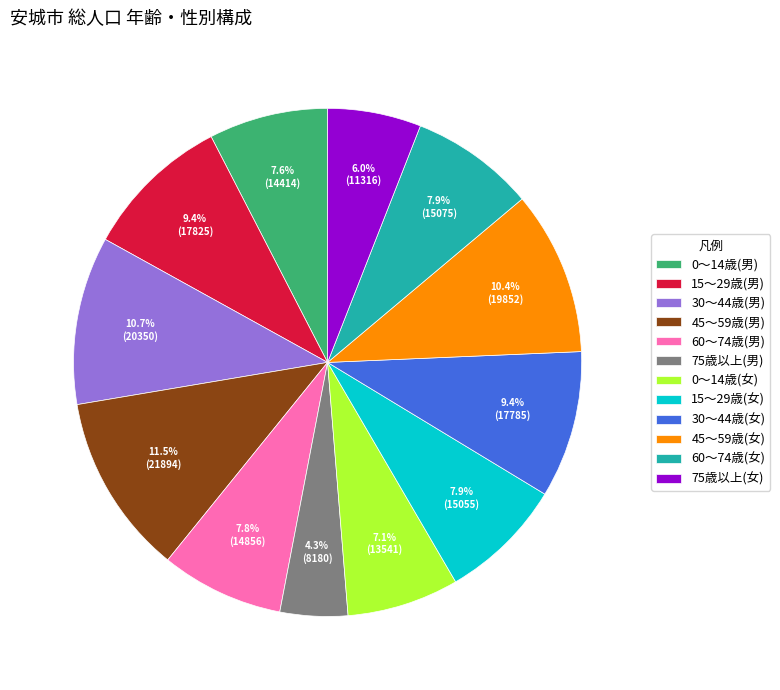

Is there a majority slice in this chart?

No